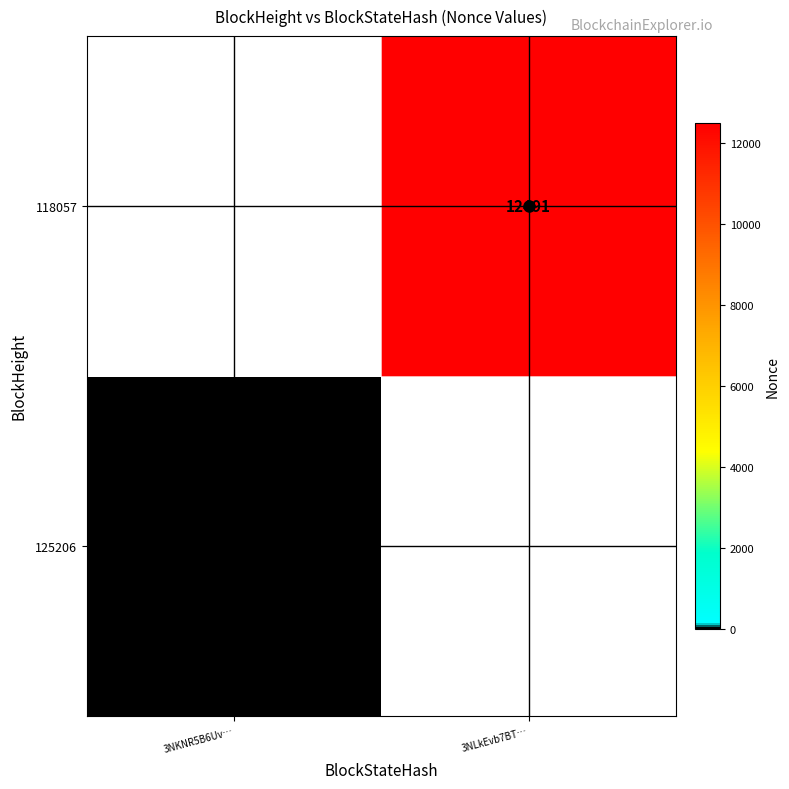

The 118057 series shows 12491 at 3NLkEvb7BT…. True or false?

True